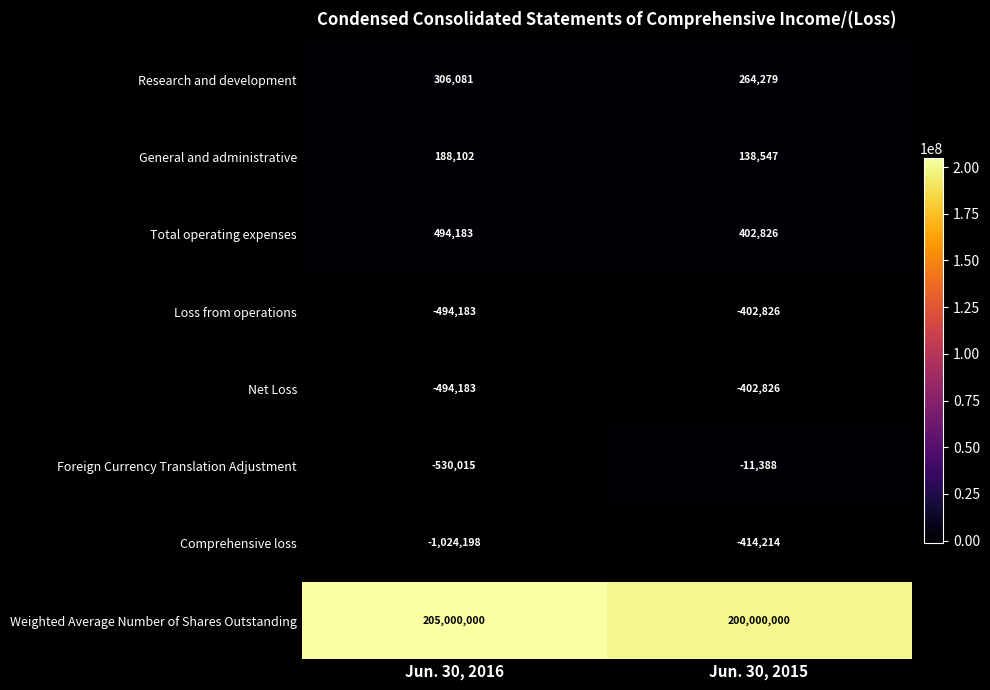

What is the total value across all series at Jun. 30, 2015?

199574398